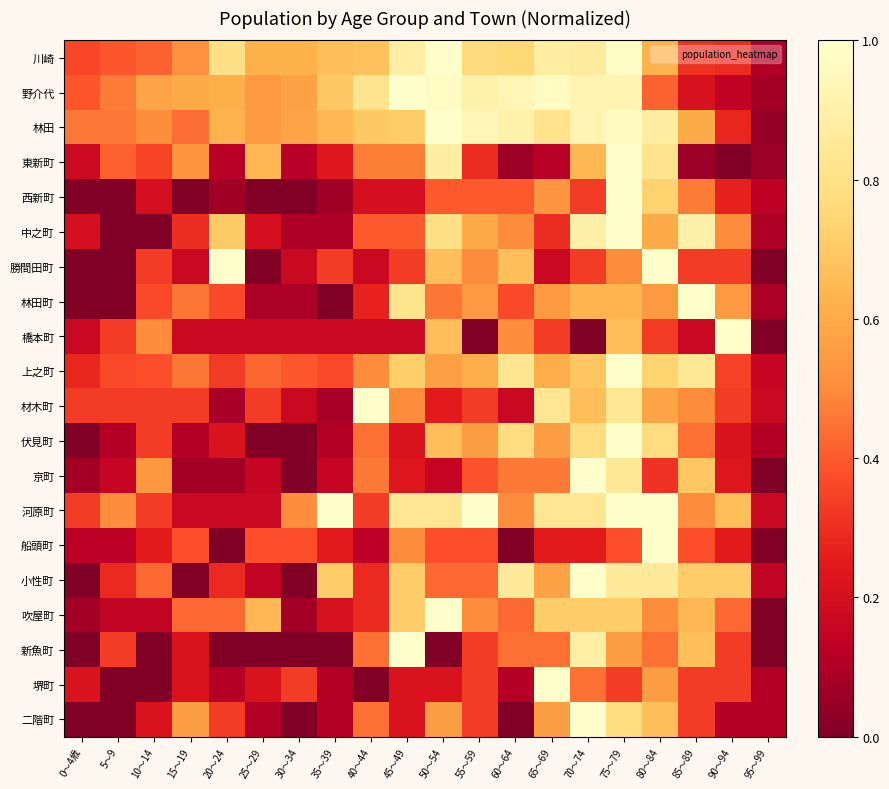

At which category is the sum across all series the highest?

75～79